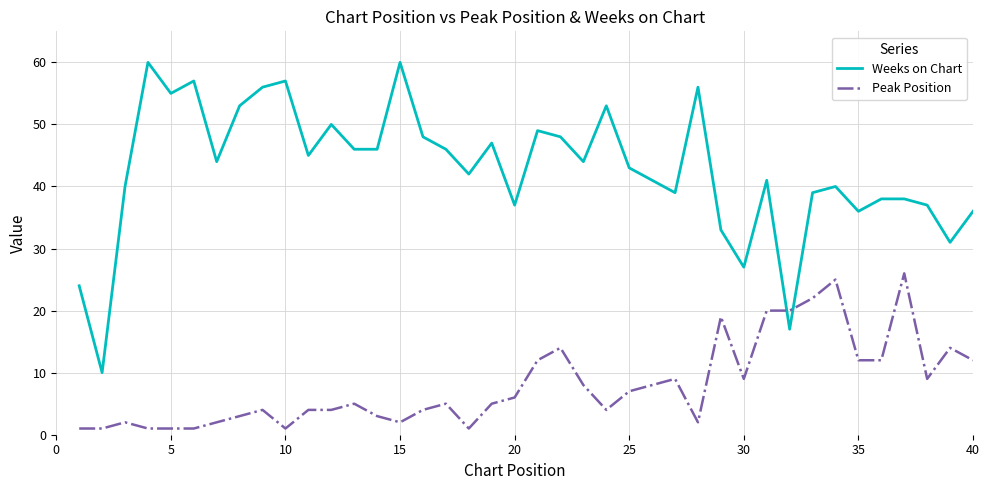

What is the minimum value for Weeks on Chart?

10